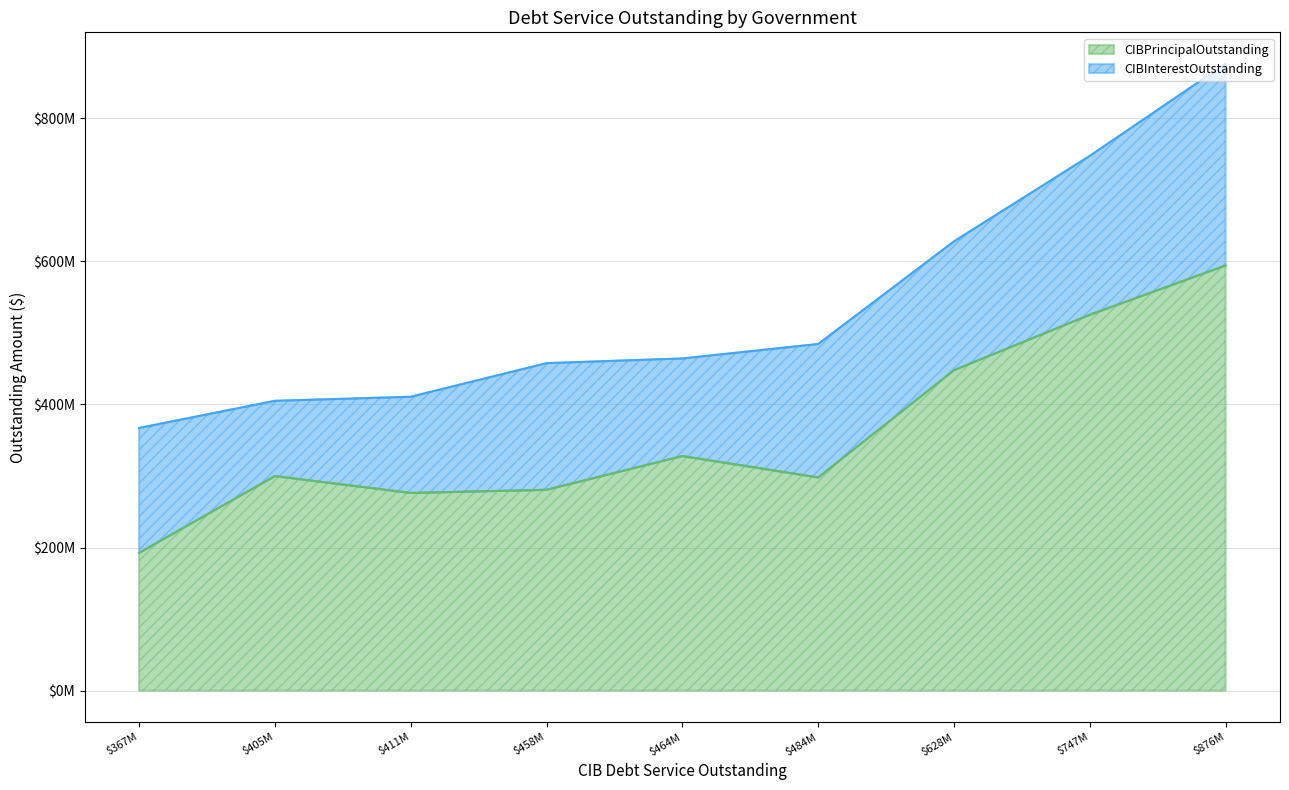

At Port Freeport, list the series in order from largest to smallest.

CIBPrincipalOutstanding, CIBInterestOutstanding